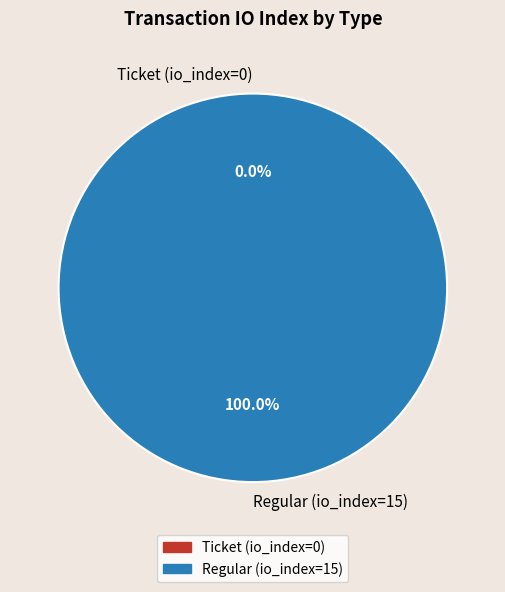

To the nearest percent, what is the combined percentage of Regular (io_index=15) and Ticket (io_index=0)?

100%